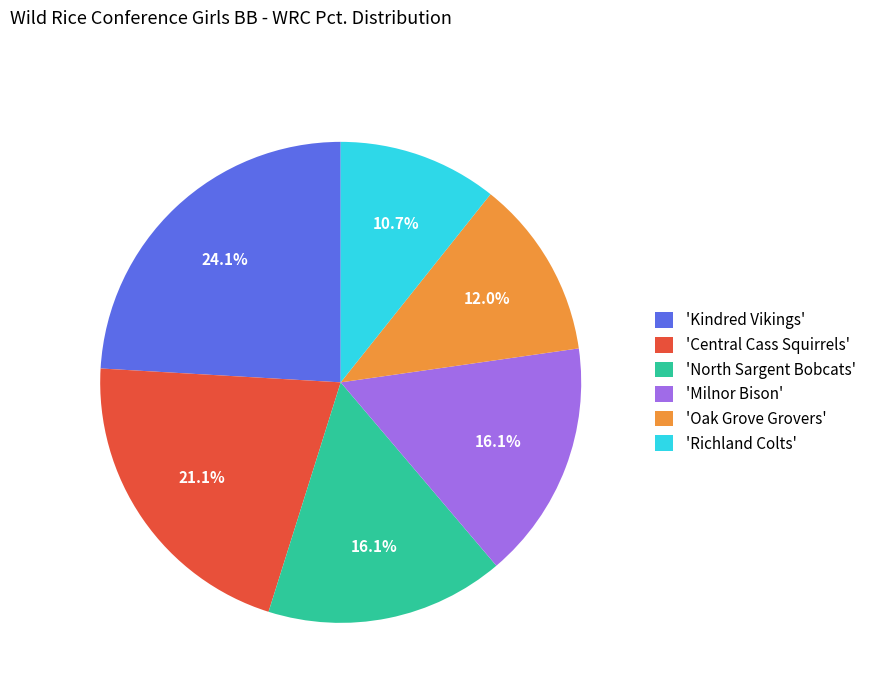

What is the total percentage of 'Oak Grove Grovers' and 'Richland Colts'?

22.7%